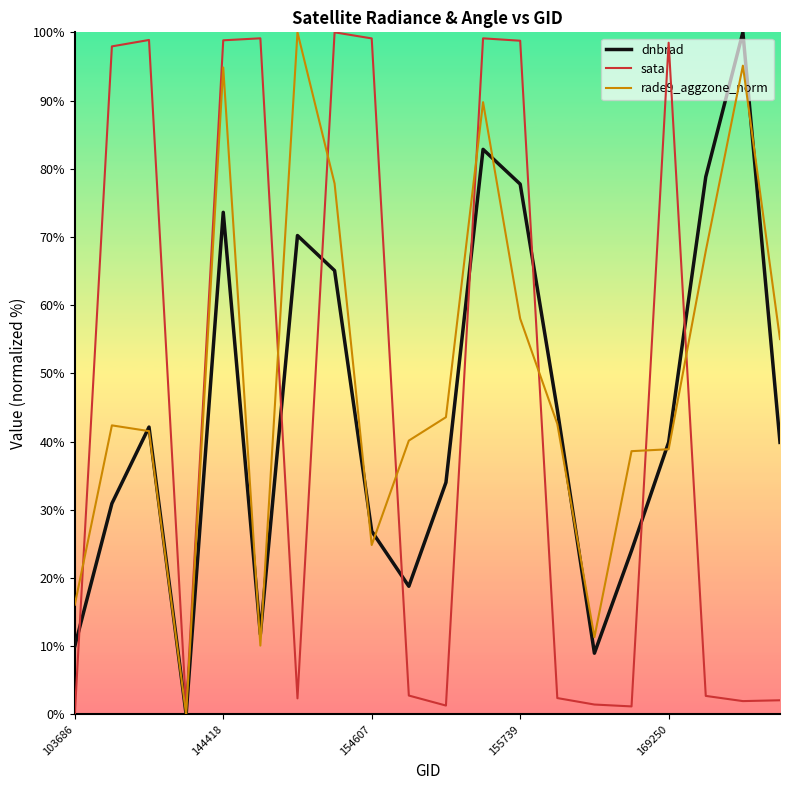

What is the maximum value for sata?

100.0